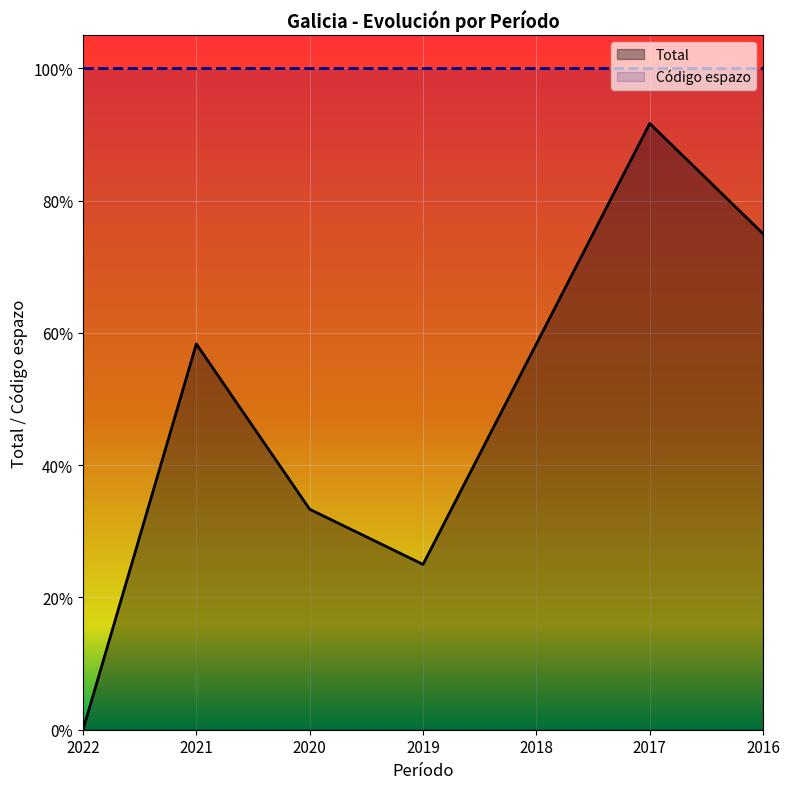

What is the difference between the second highest and minimum values?

0.8